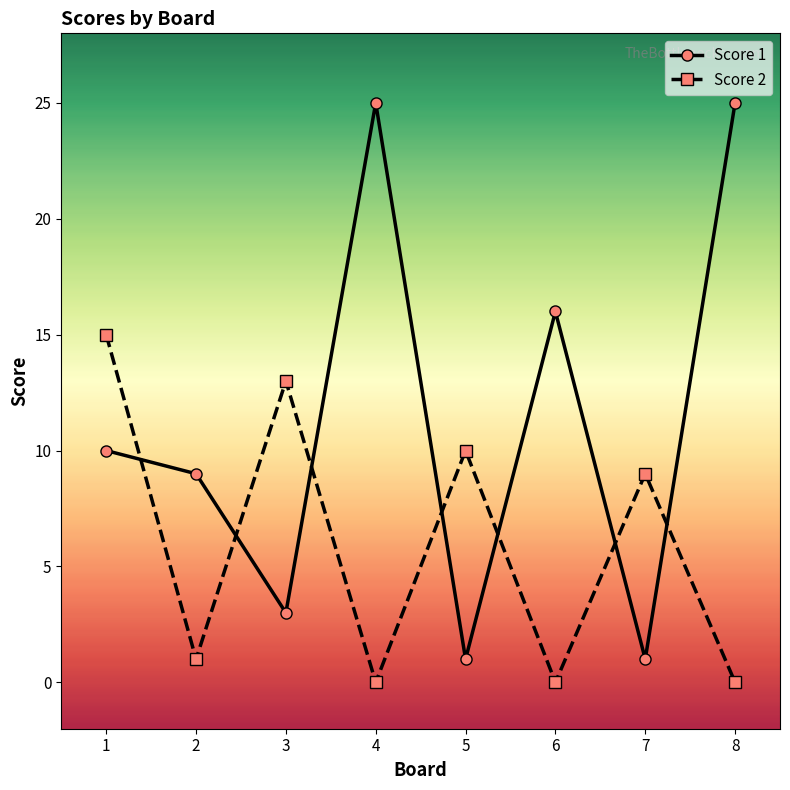

The Score 1 series shows 1 at 3. True or false?

False